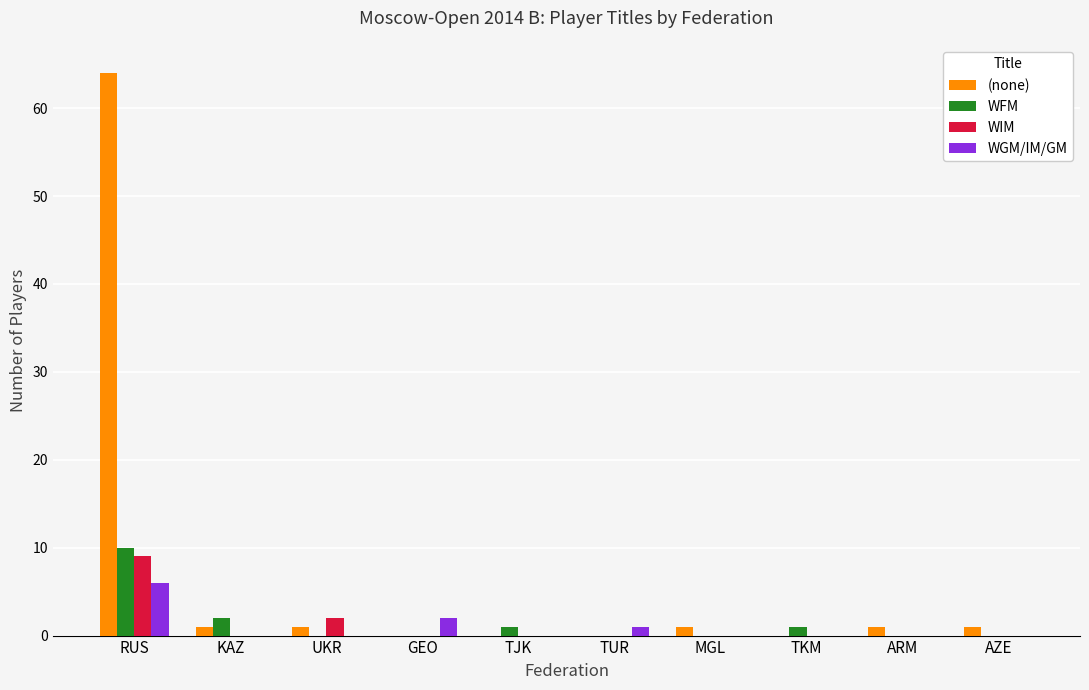

What is the highest value of the (none) series?

64